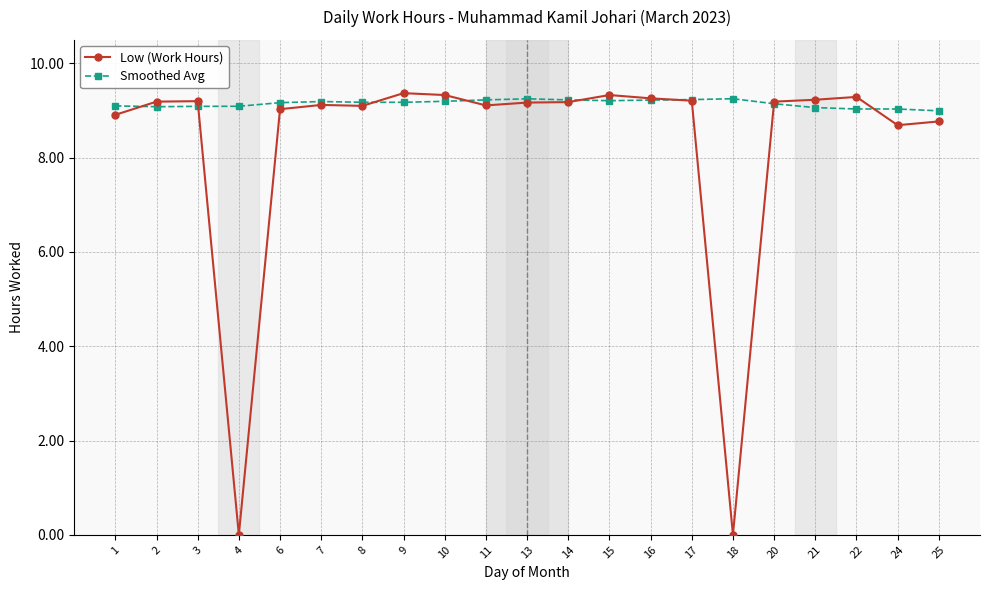

Between which two adjacent categories do Smoothed Avg and Low (Work Hours) first intersect?

1 and 2